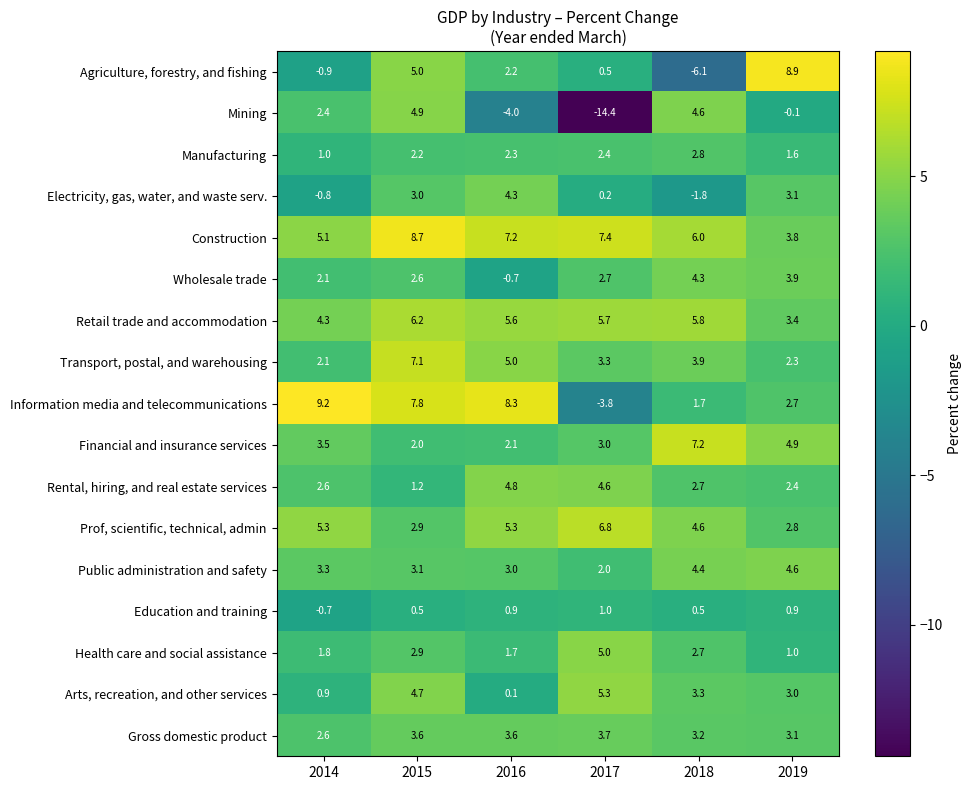

What is the sum of all Retail trade and accommodation values?

31.0